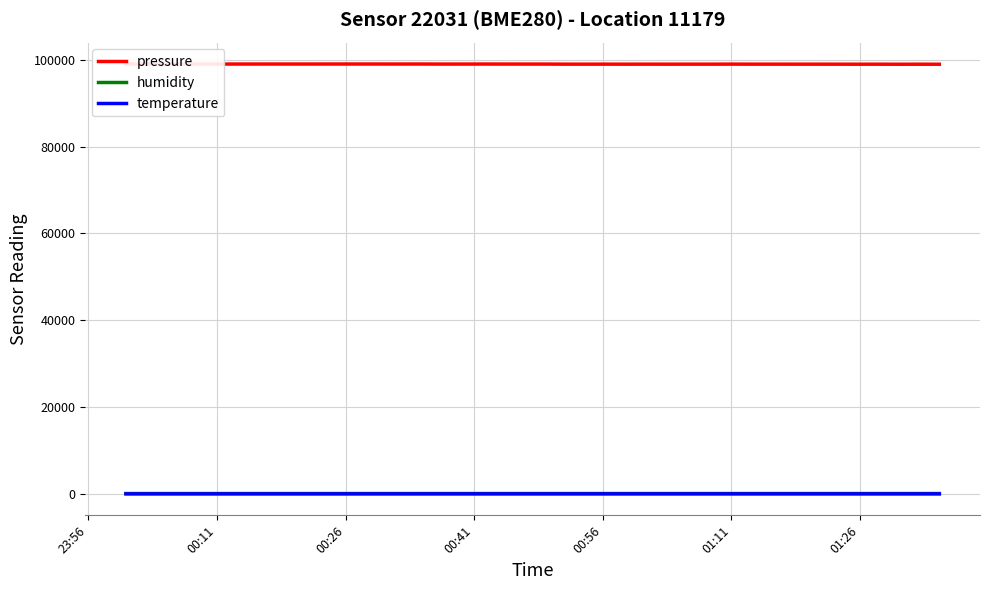

True or false: pressure and temperature intersect in this chart.

False